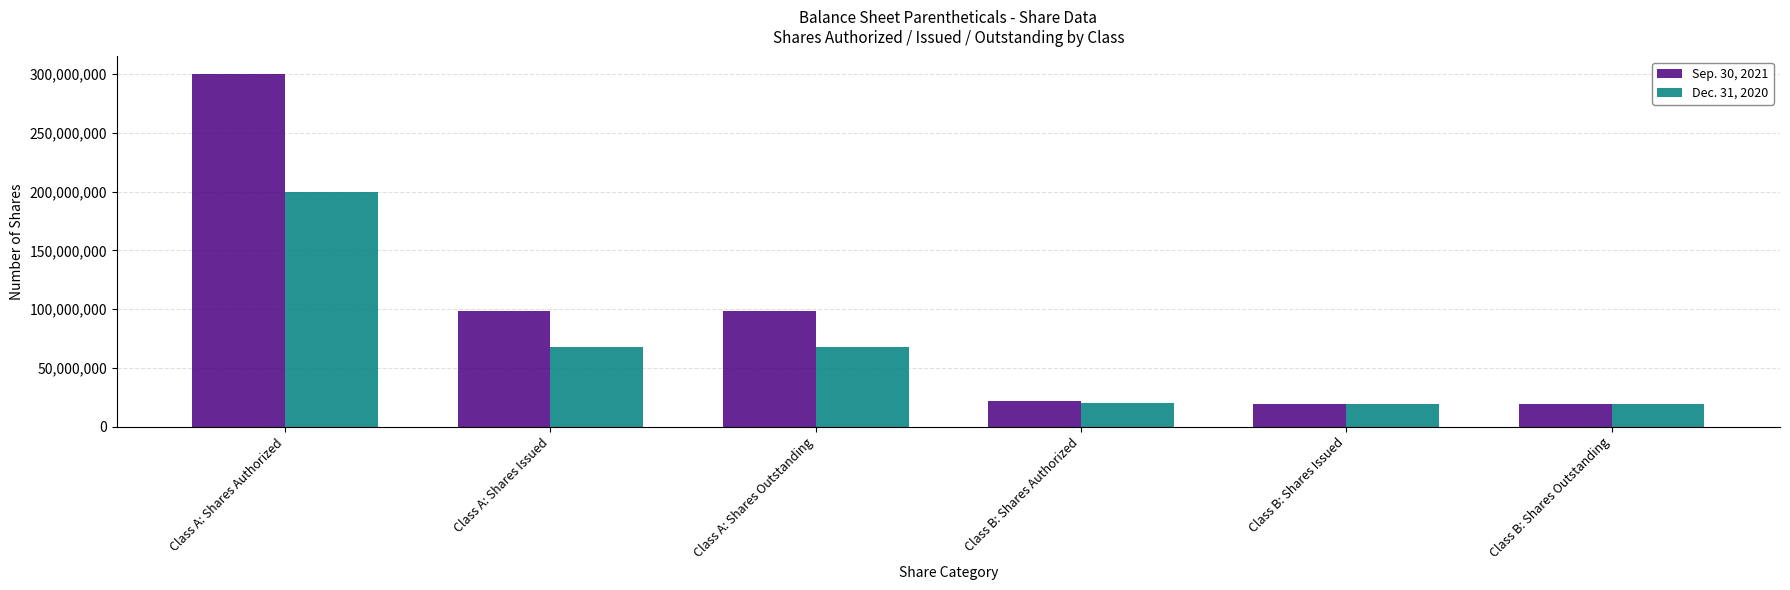

What is the minimum value shown in the chart?

19572257